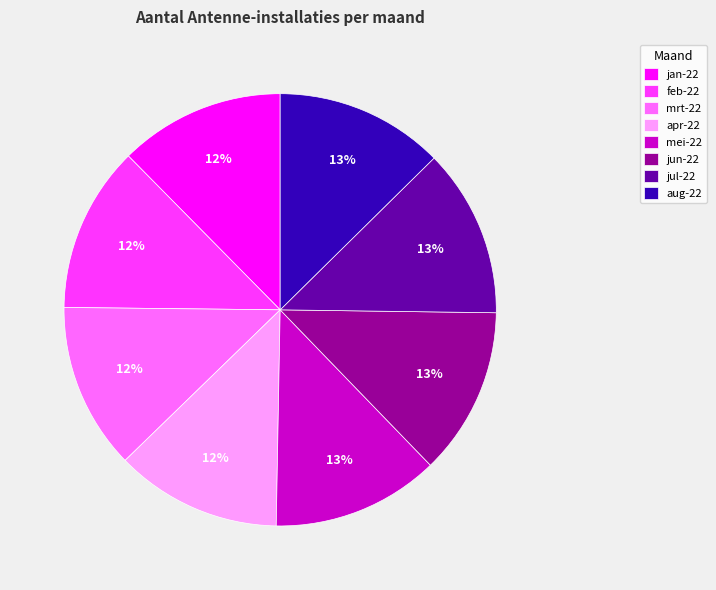

True or false: feb-22 accounts for 19% of the total.

False